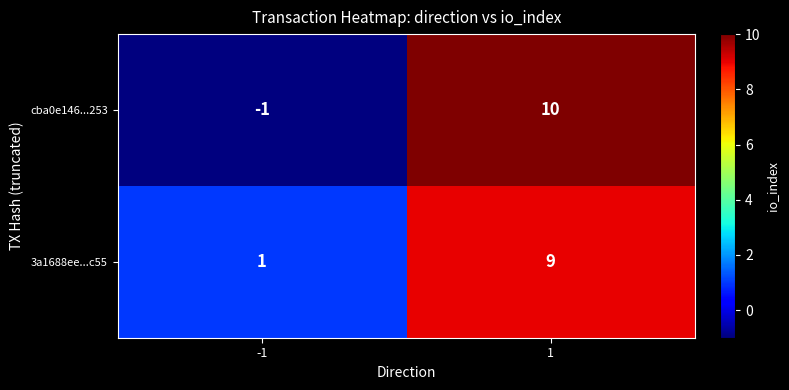

Which series changed the most between -1 and 1?

cba0e146...253